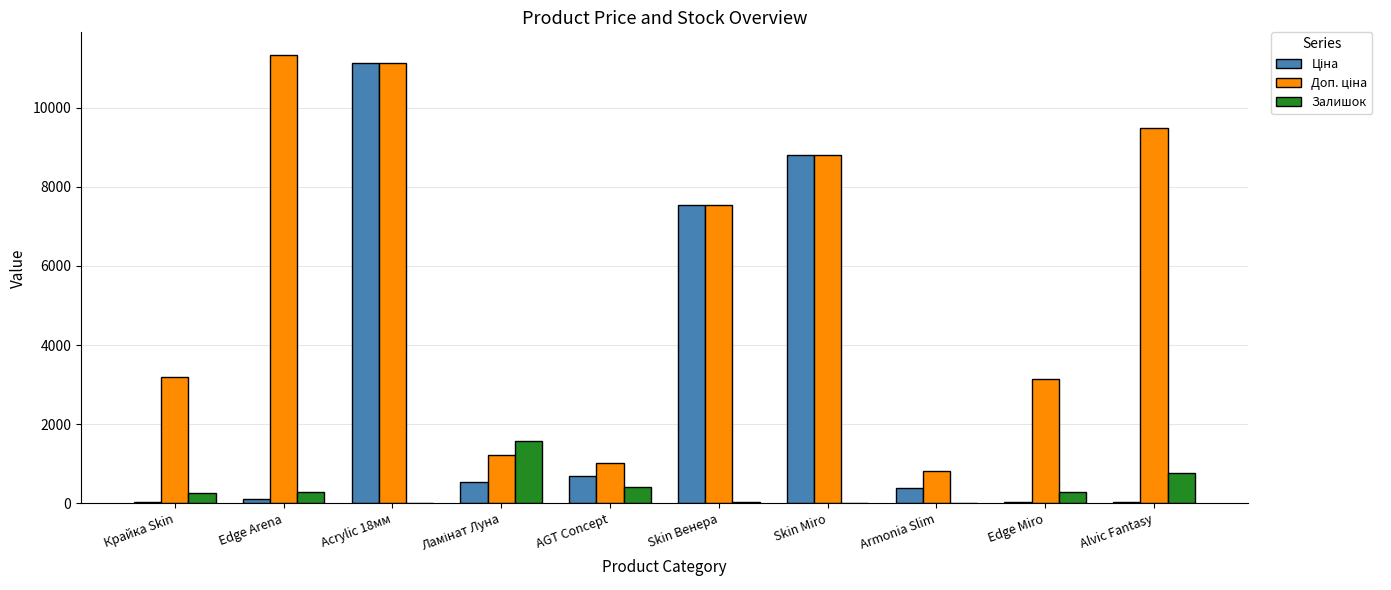

What is the maximum value shown in the chart?

11334.0